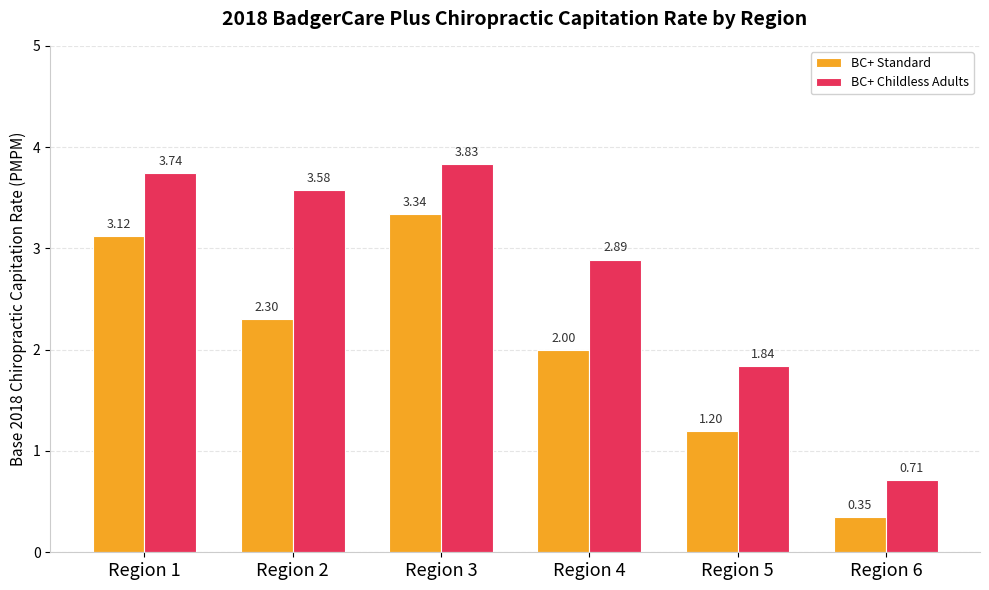

How many groups of bars are there?

6